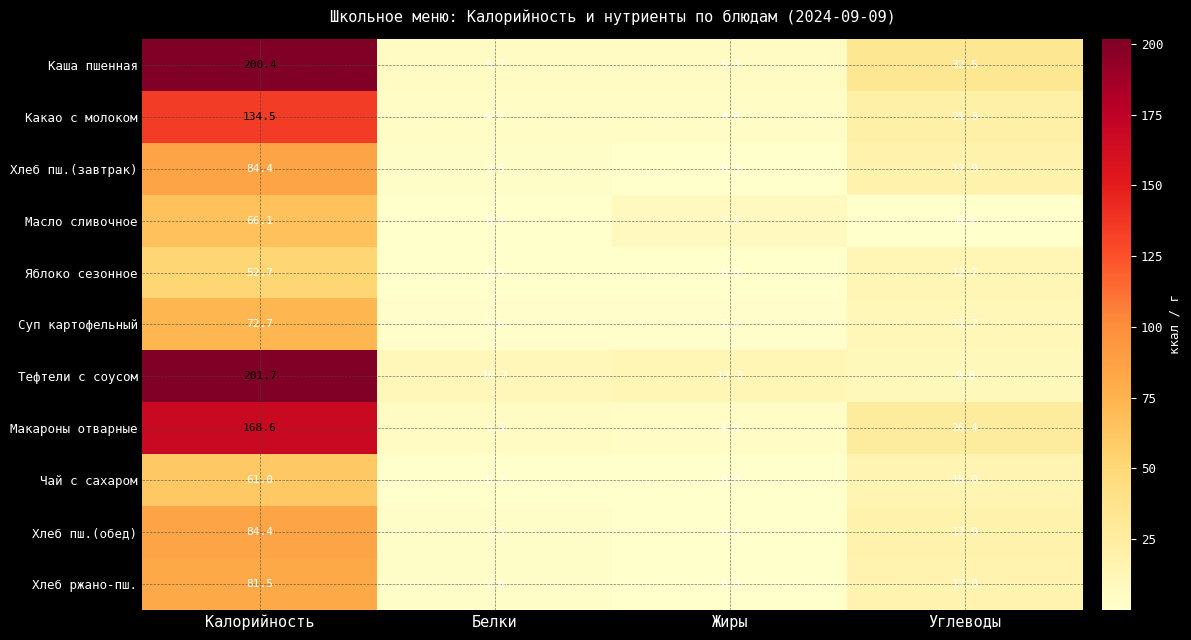

Rank the categories by Тефтели с соусом value from lowest to highest.

Углеводы, Белки, Жиры, Калорийность